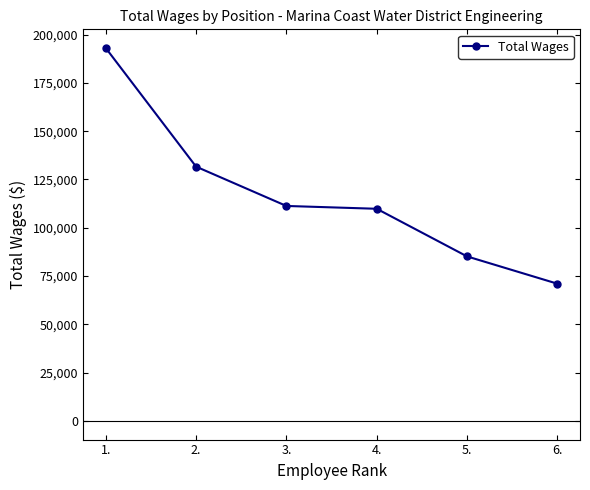

Count the values in the range 85164 to 131645.

4